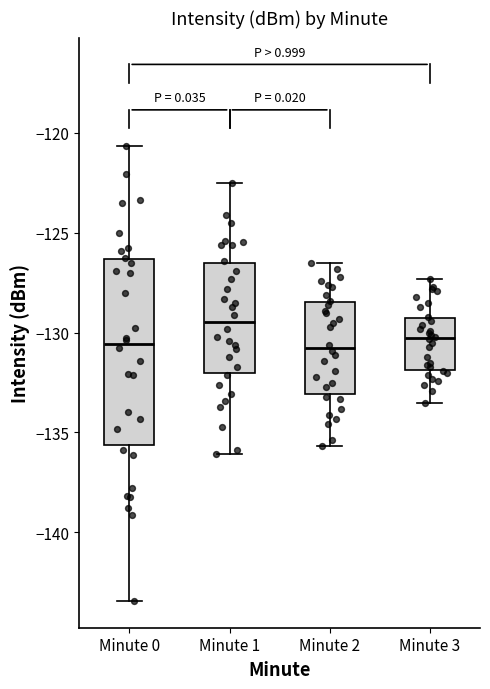

Reading left to right, read every box against the y-axis: the position of its median line, the range the box covers, and the ends of its whiskers. The values are not printed on the chart, so give them approximately, as read against the axis.

Minute 0: median -130.5, box -135.5 to -126.5, whiskers -143.5 to -120.5
Minute 1: median -129.5, box -132.0 to -126.5, whiskers -136.0 to -122.5
Minute 2: median -130.5, box -133.0 to -128.5, whiskers -135.5 to -126.5
Minute 3: median -130.0, box -132.0 to -129.0, whiskers -133.5 to -127.5